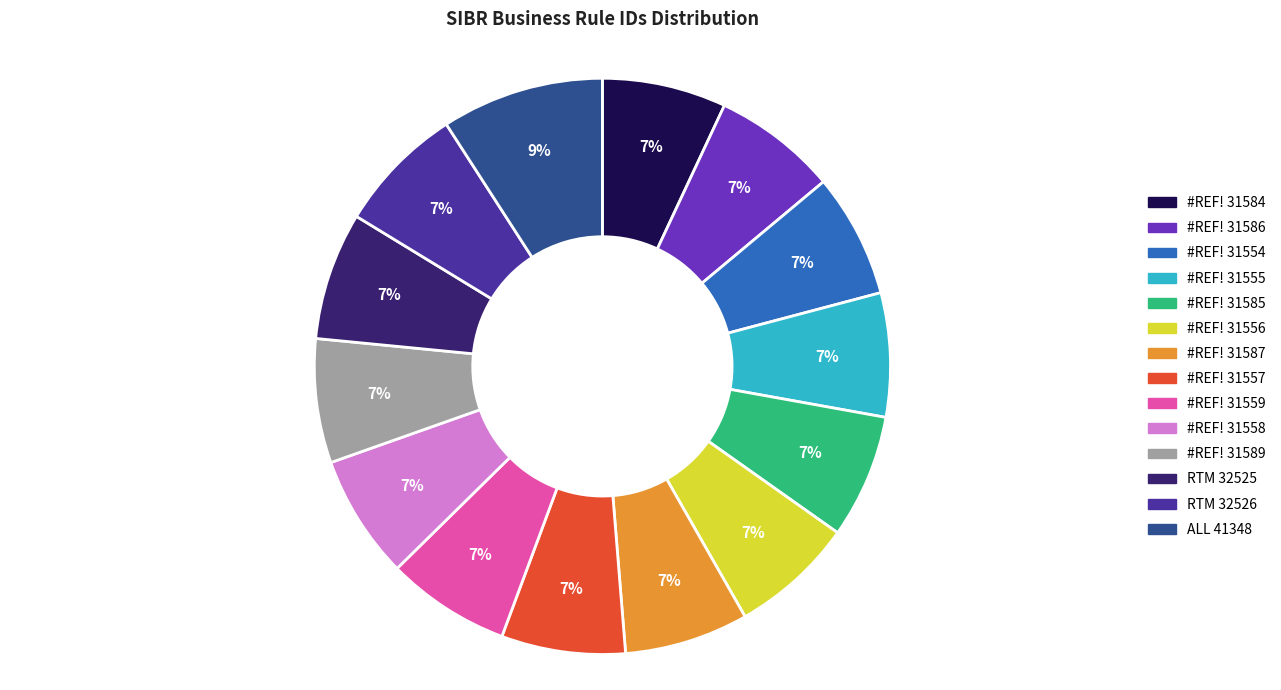

Does any single category account for the majority?

No